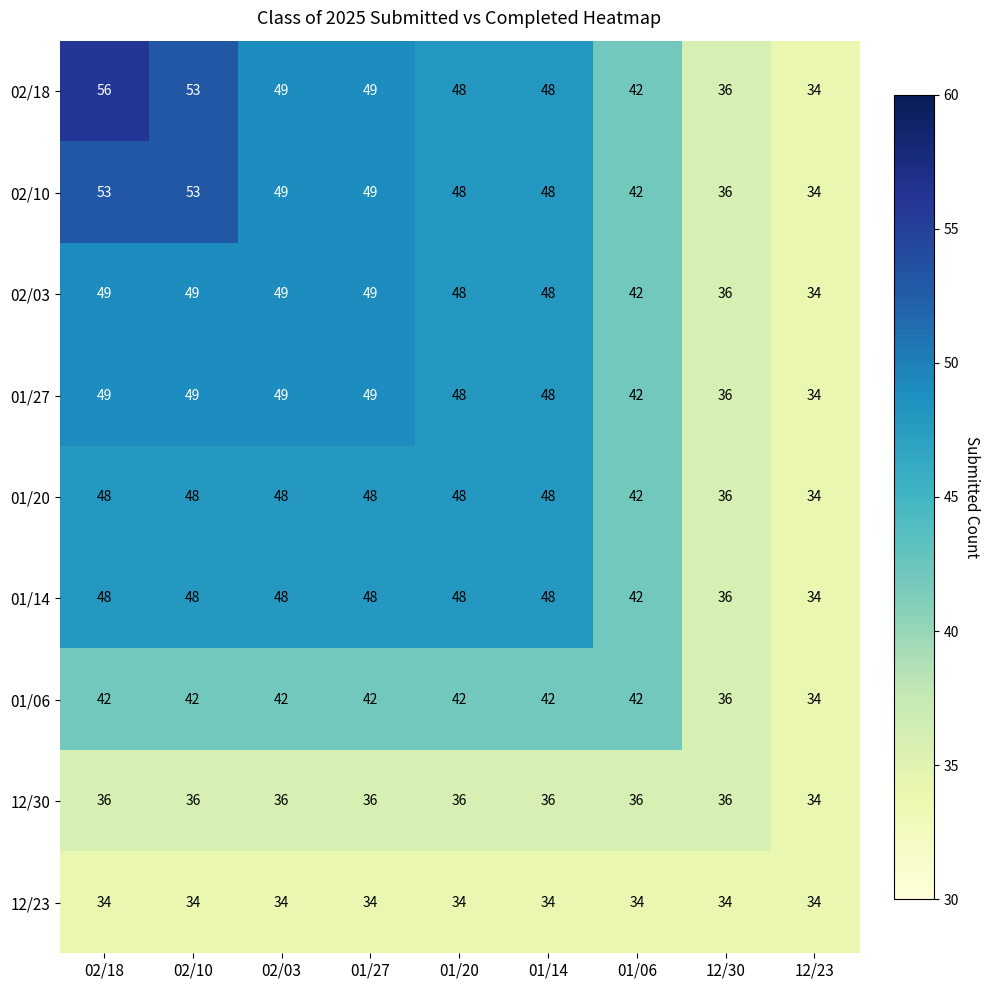

What is the difference between the 01/27 values at 12/30 and 01/27?

13